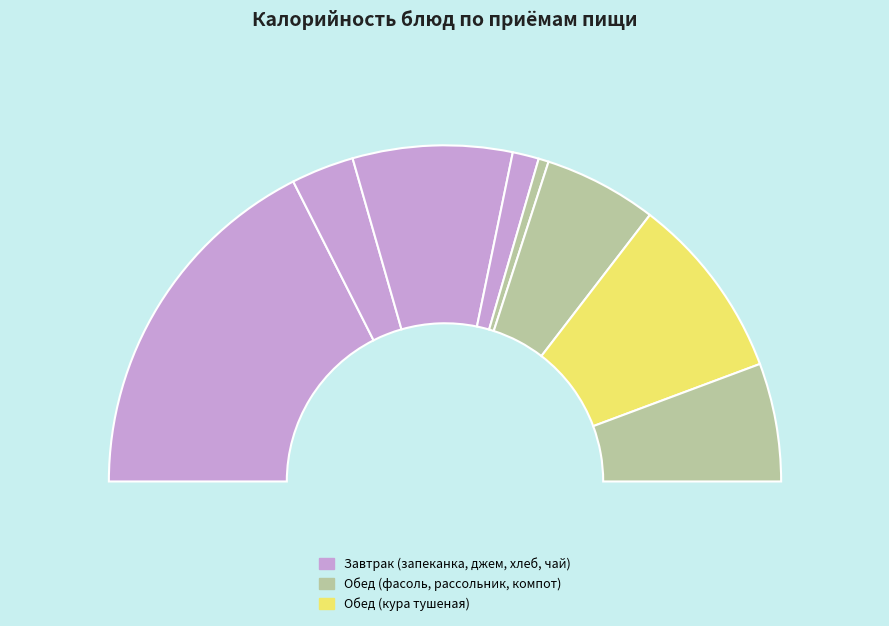

What percentage is the компот slice, to the nearest percent?

11%